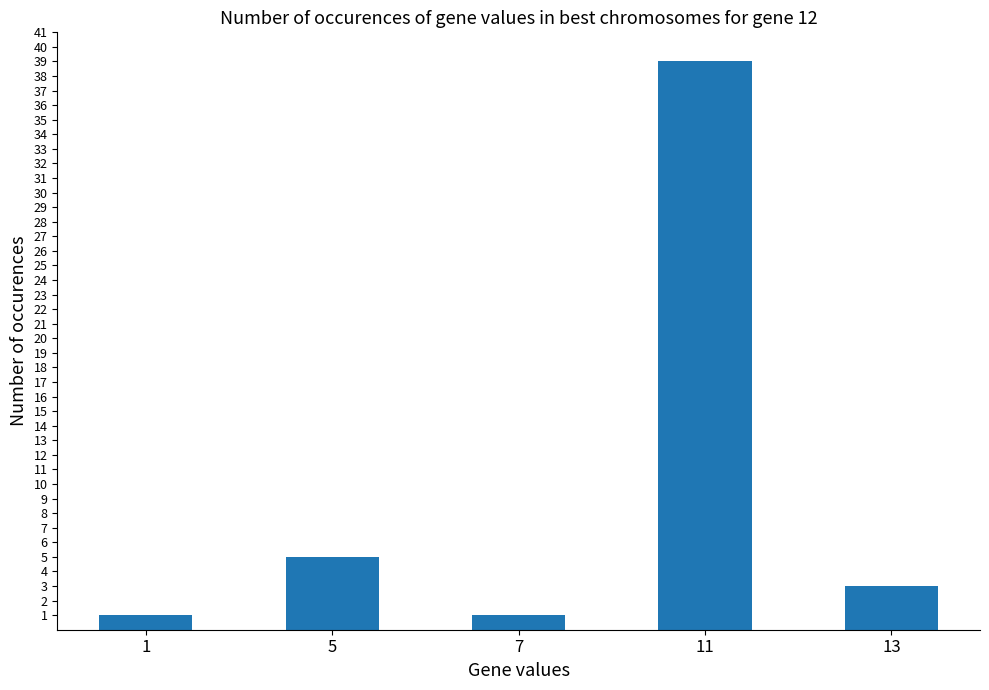

At which label is the value closest to 20?

5